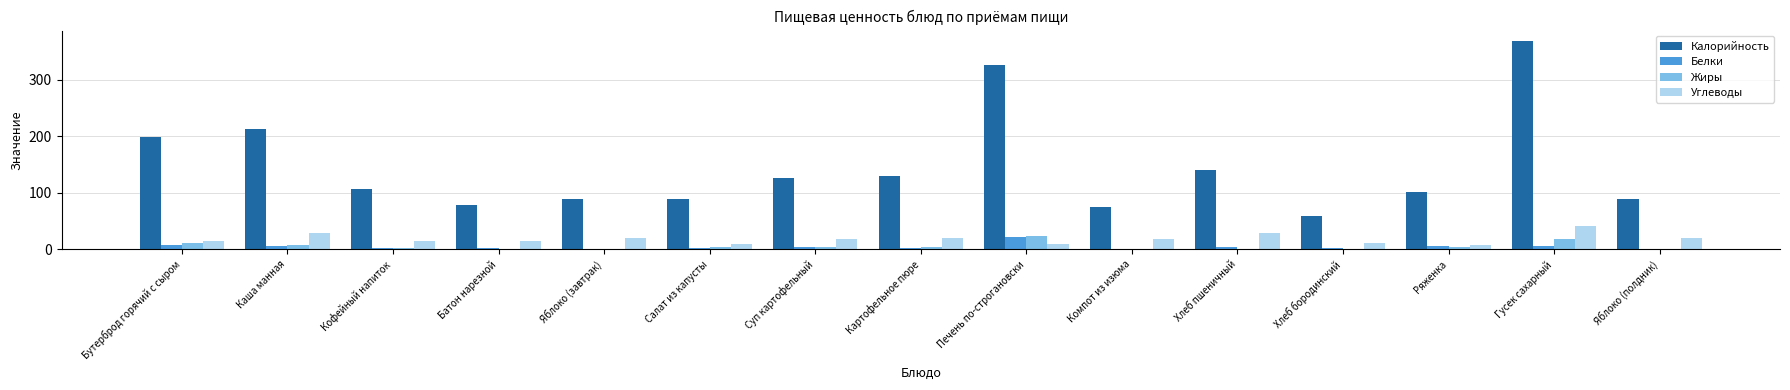

What is the maximum value shown in the chart?

369.0